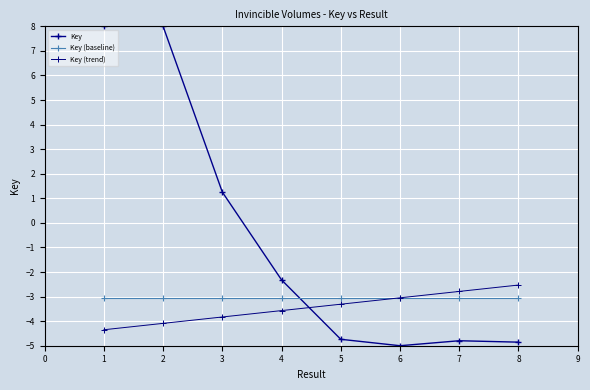

How many values in Key are below zero?

5